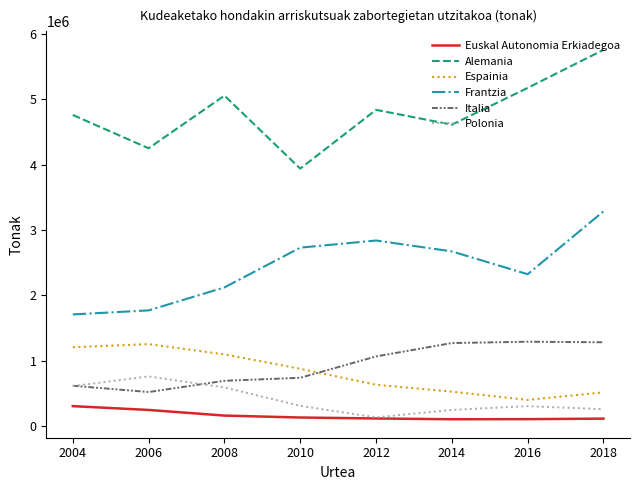

True or false: Frantzia and Polonia cross at least once.

False